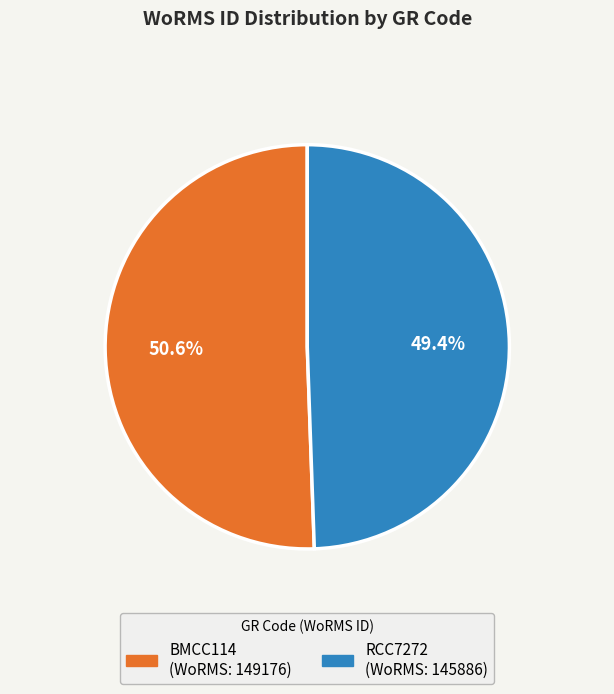

Combined, do RCC7272 and BMCC114 account for over 50%?

Yes